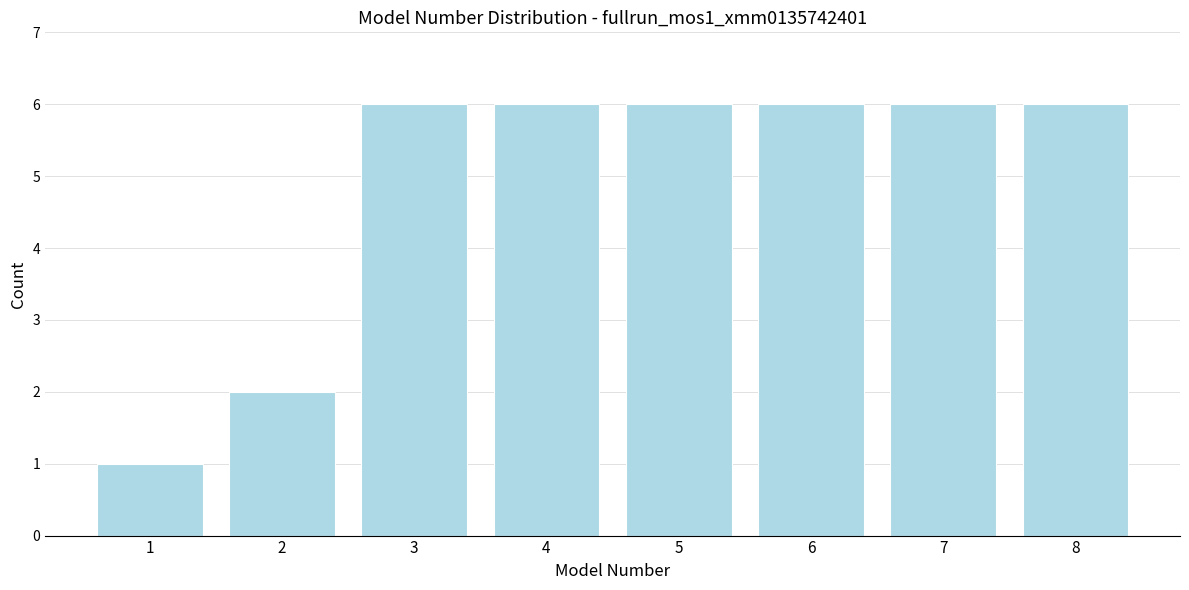

Reading left to right, extract all data points from this chart.

1	2	6	6	6	6	6	6